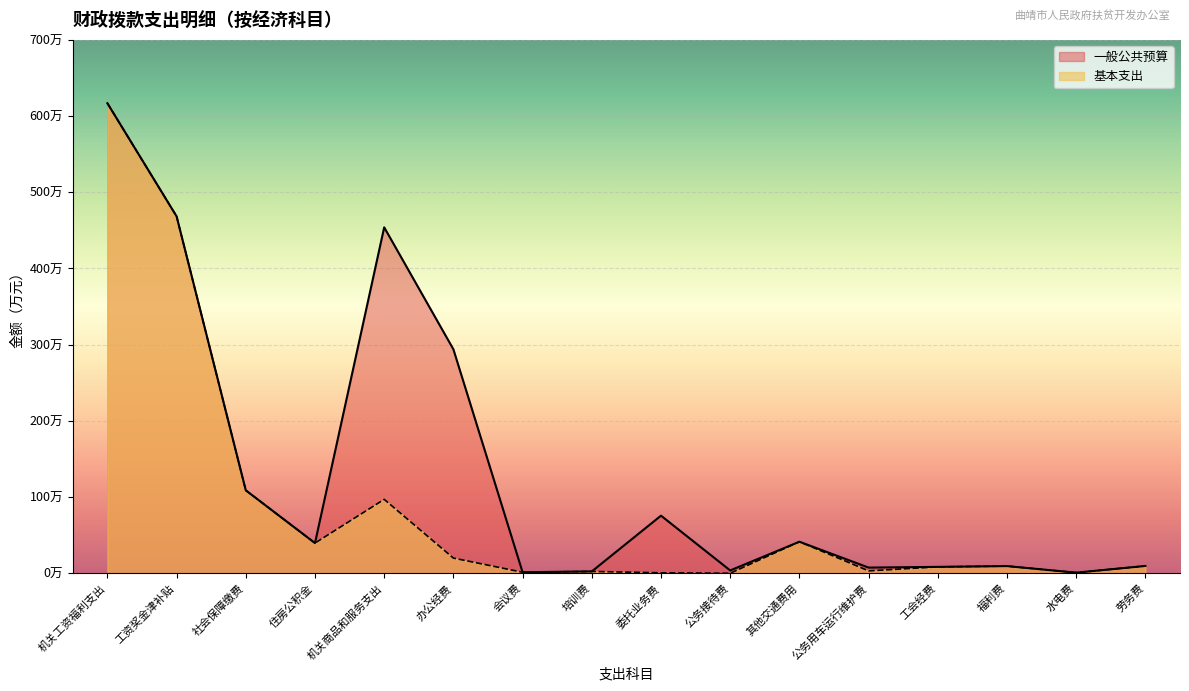

Is it true that 一般公共预算 equals 107.8 at 办公经费?

False